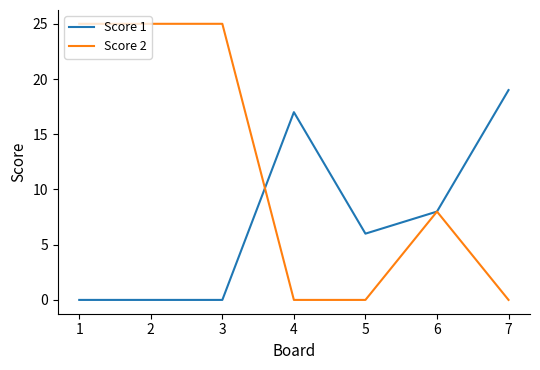

Where is Score 2 nearest to the value 12?

6